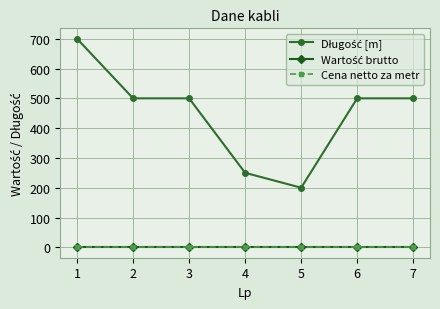

True or false: Wartość brutto has a value of 0 at 2.

True